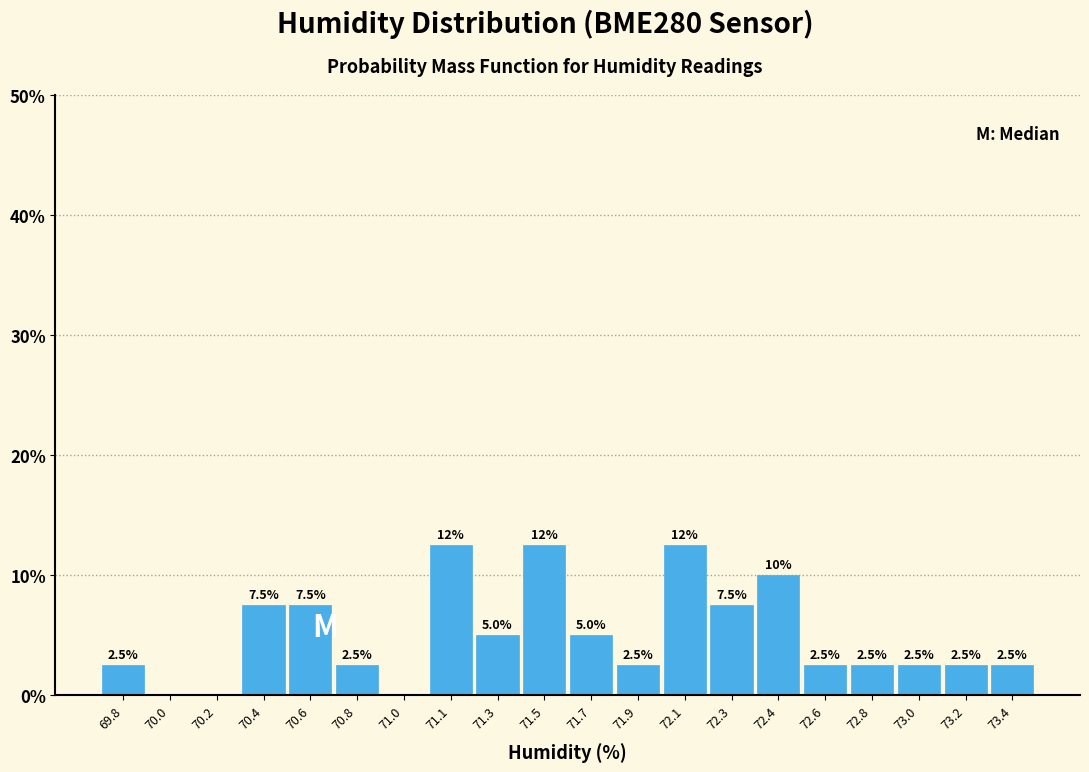

Reading right to left, what are all the values shown in this chart?

73.4=2.5	73.2=2.5	73.0=2.5	72.8=2.5	72.6=2.5	72.4=10.0	72.3=7.5	72.1=12.5	71.9=2.5	71.7=5.0	71.5=12.5	71.3=5.0	71.1=12.5	71.0=0.0	70.8=2.5	70.6=7.5	70.4=7.5	70.2=0.0	70.0=0.0	69.8=2.5